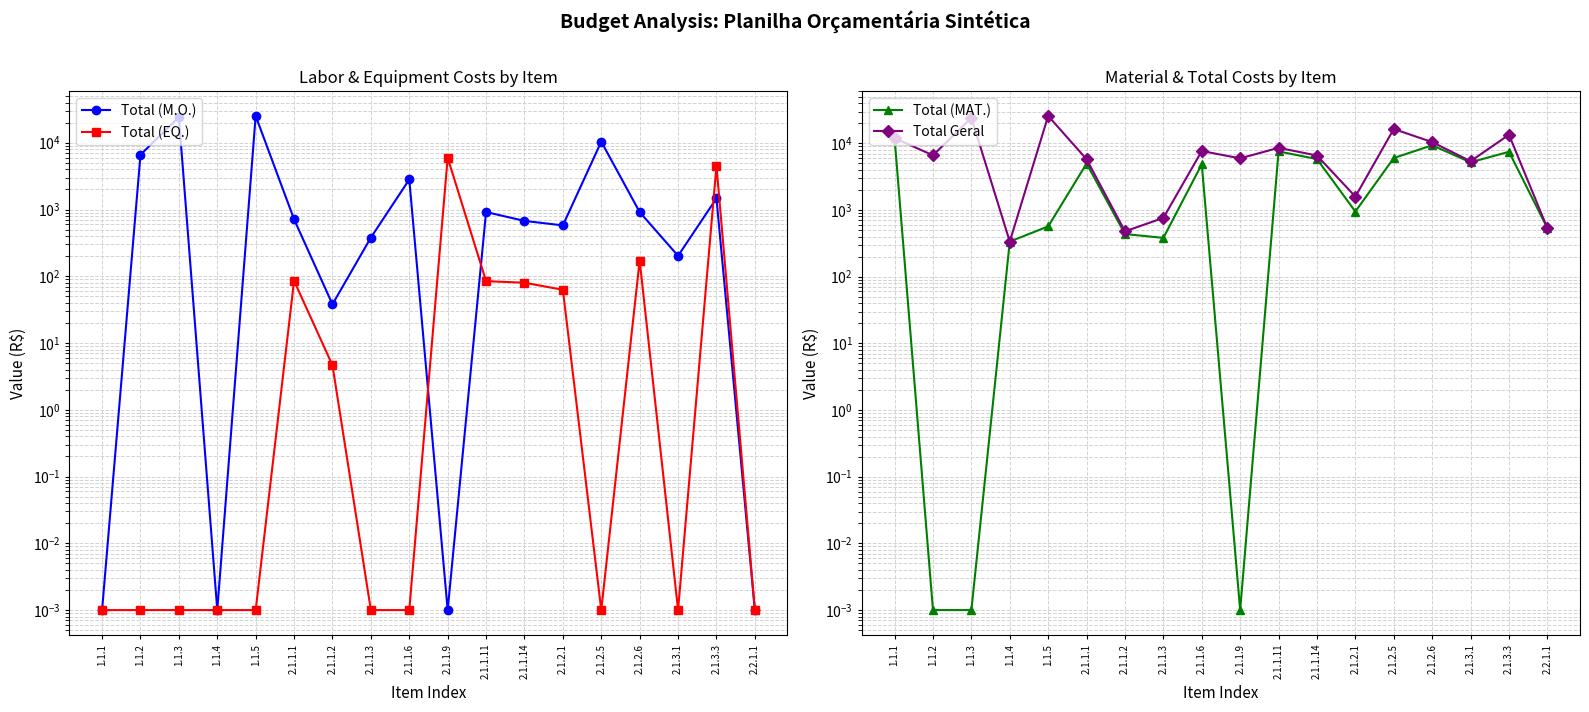

Reading left to right, transcribe all the data shown in this chart.

Total (M.O.): 0.0	6611.3	24213.8	0.0	25209.6	712.8	38.0	379.6	2816.2	0.0	916.5	675.0	578.2	10385.0	915.3	202.2	1468.8	0.0
Total (EQ.): 0.0	0.0	0.0	0.0	0.0	85.6	4.6	0.0	0.0	5956.3	84.5	80.0	62.8	0.0	172.1	0.0	4514.4	0.0
Total (MAT.): 11960.4	0.0	0.0	336.6	567.8	4974.7	436.3	382.1	4858.9	0.0	7566.0	5813.0	949.0	6025.0	9359.3	5193.0	7473.6	535.2
Total Geral: 11960.4	6611.3	24213.8	336.6	25777.4	5773.1	479.0	761.8	7675.1	5956.3	8567.0	6568.0	1590.0	16410.0	10446.7	5395.2	13456.8	535.2